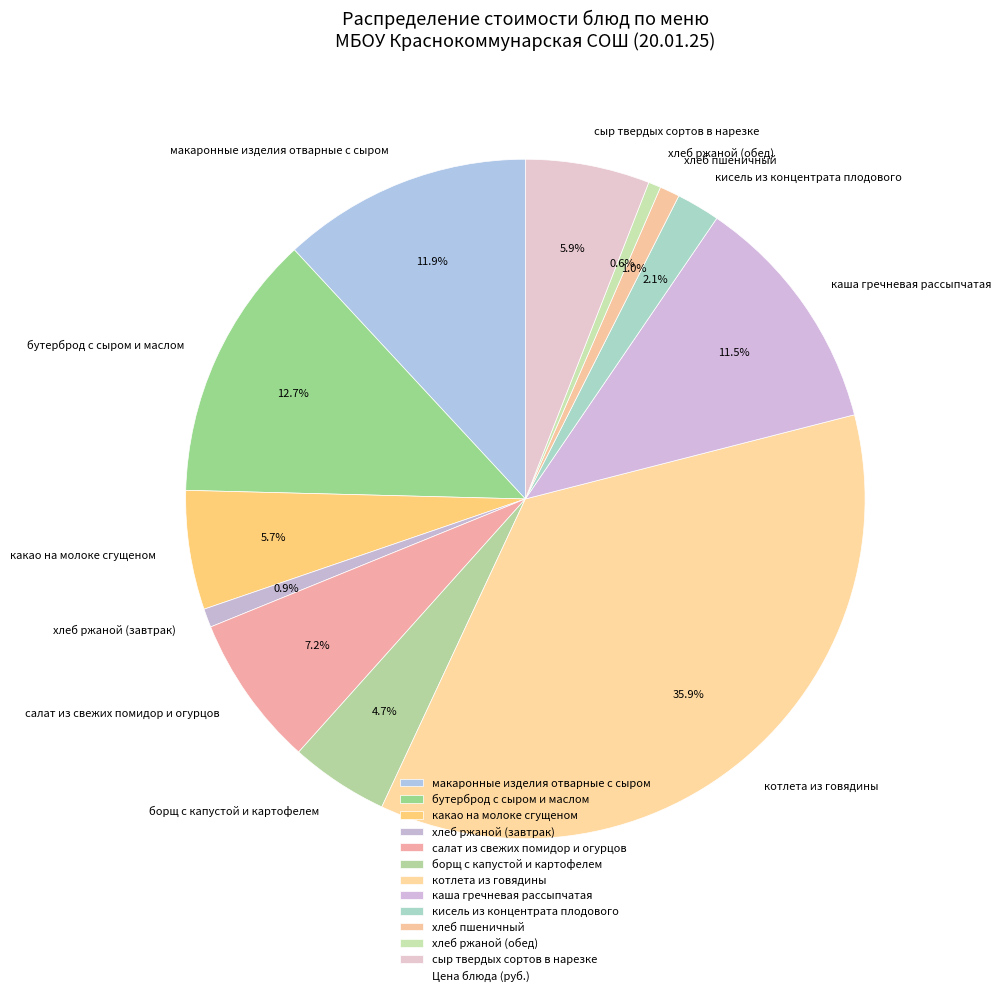

Count the number of slices in the pie.

12